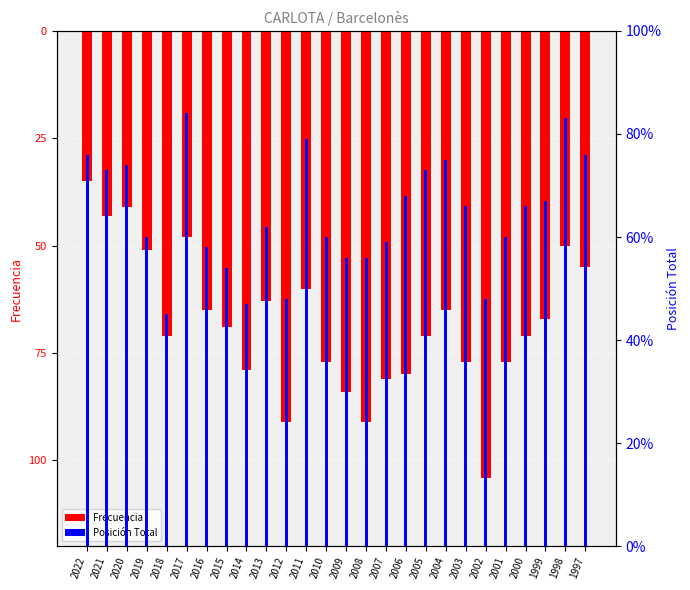

The Frecuencia series shows -77 at 2021. True or false?

False